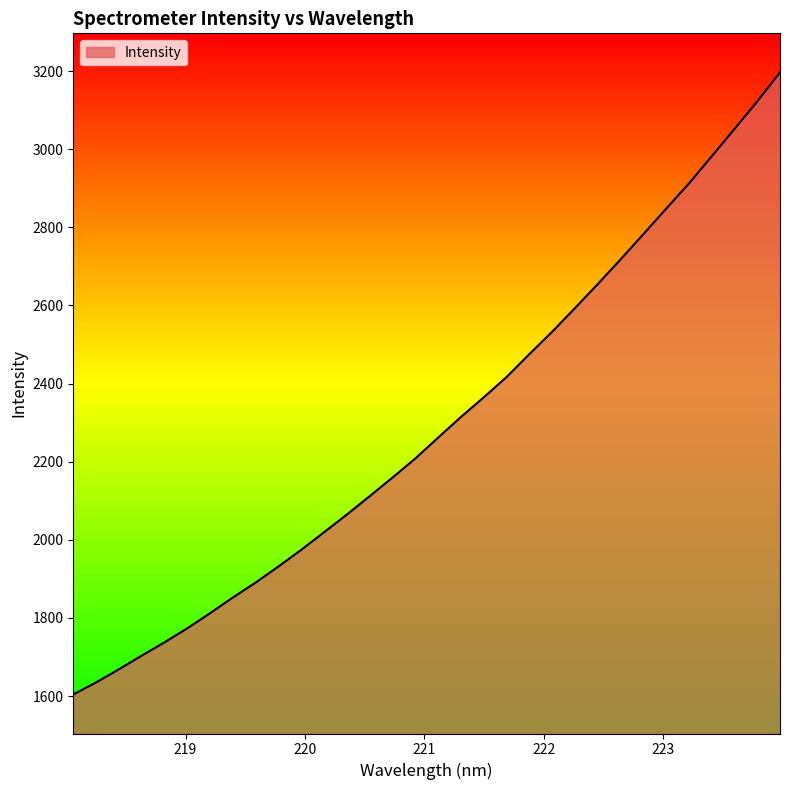

What is the difference between the maximum and minimum values?

1592.5